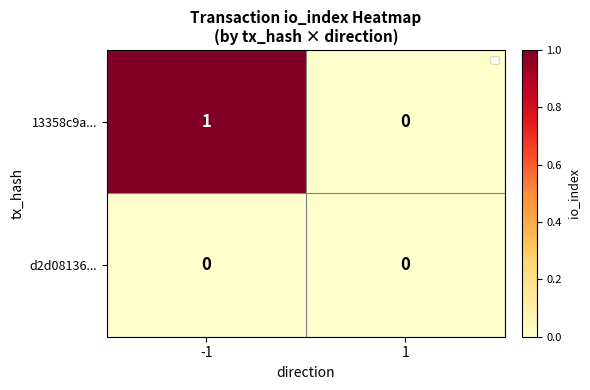

Which series has the largest total across all categories?

13358c9a...